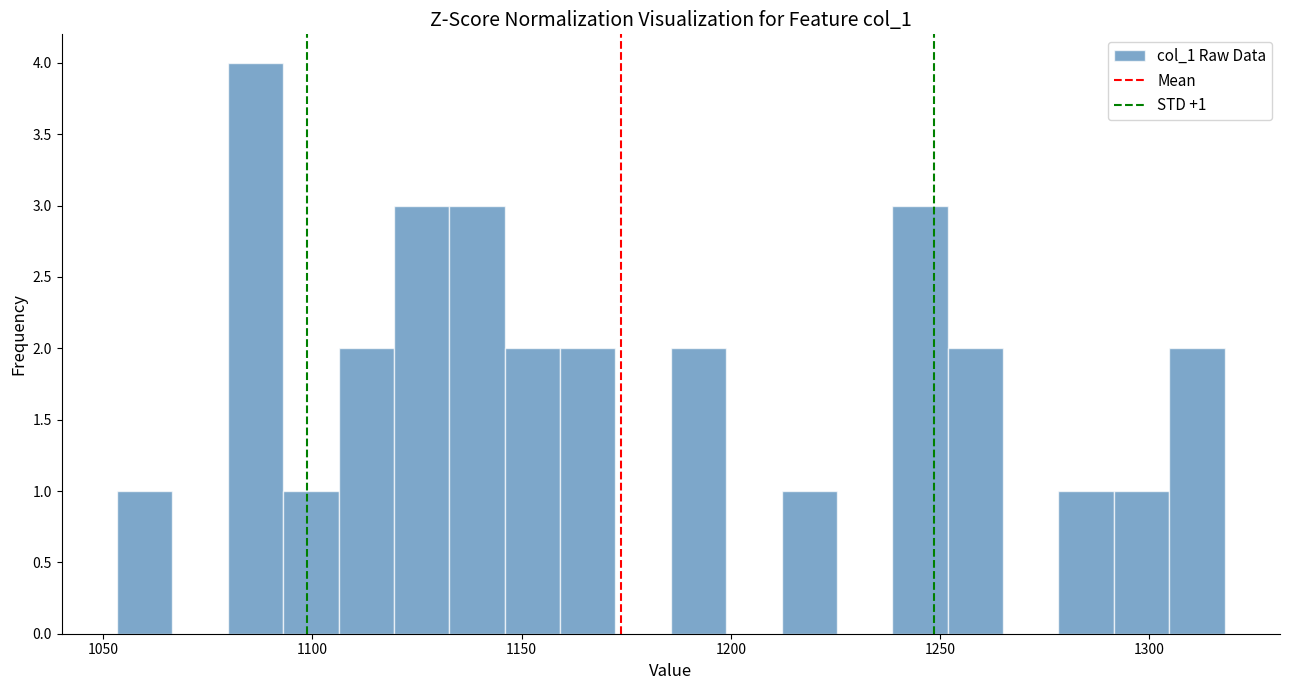

Read against the x-axis, roughly where is the centre of the tallest bar?

1085